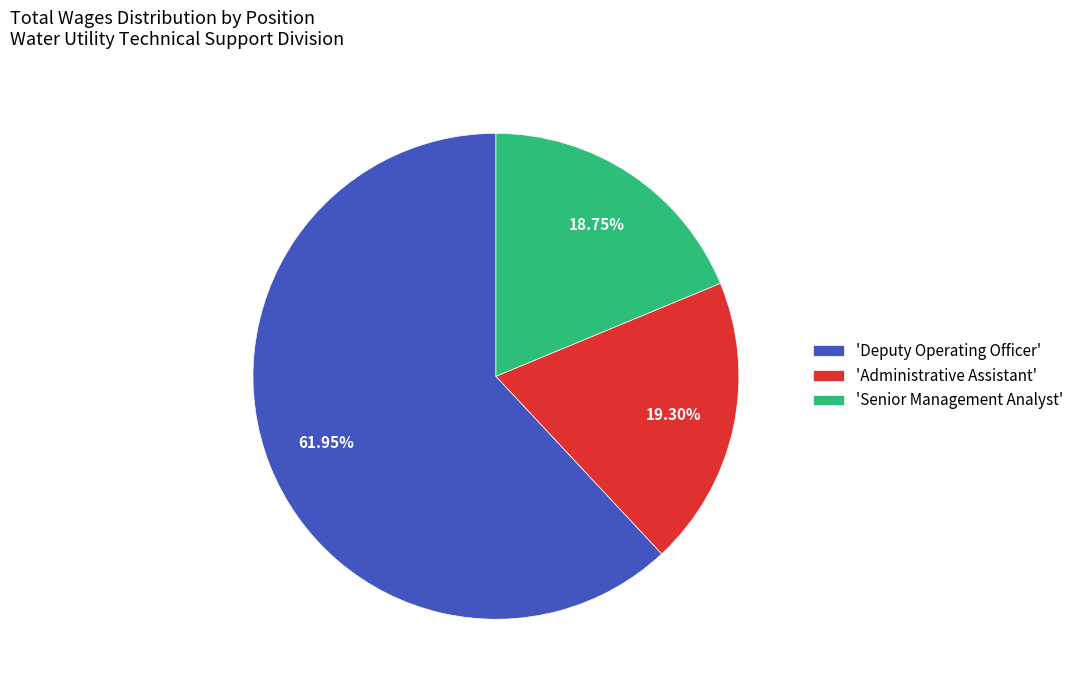

How many slices are in this pie chart?

3